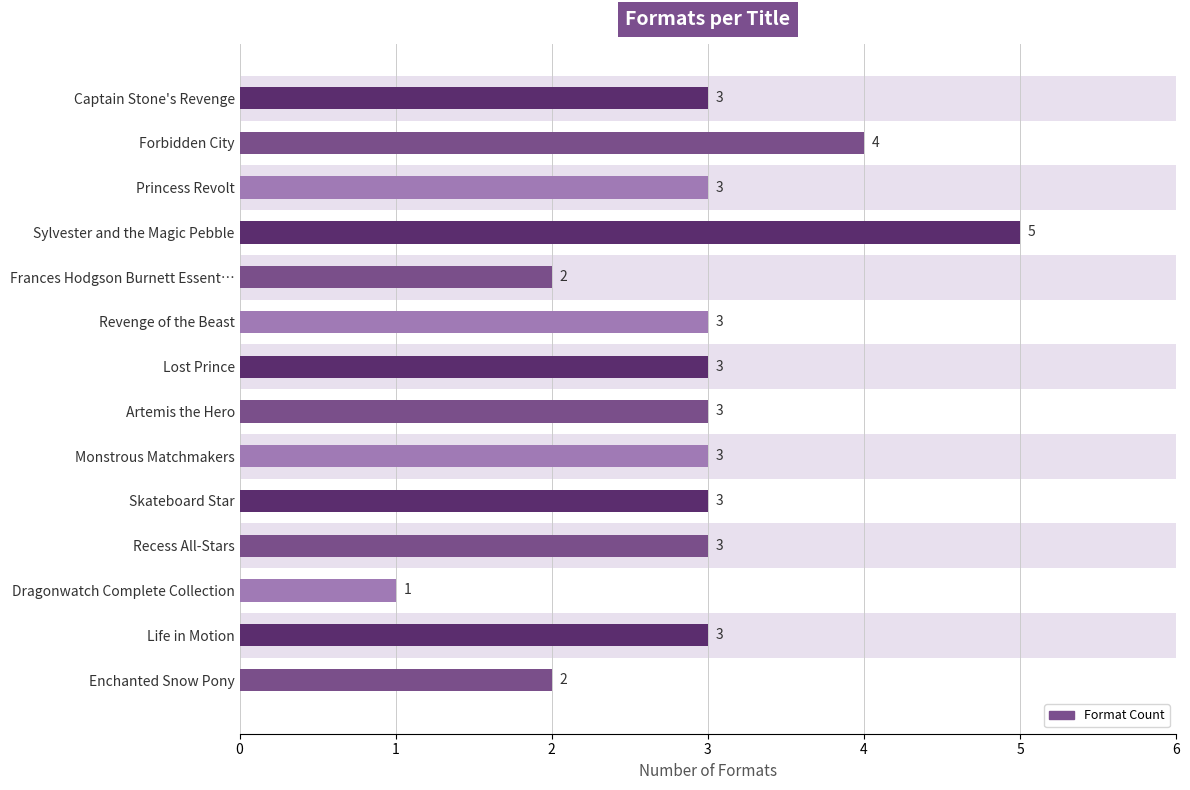

Approximately how many times larger is the value at Recess All-Stars compared to Dragonwatch Complete Collection?

3.0